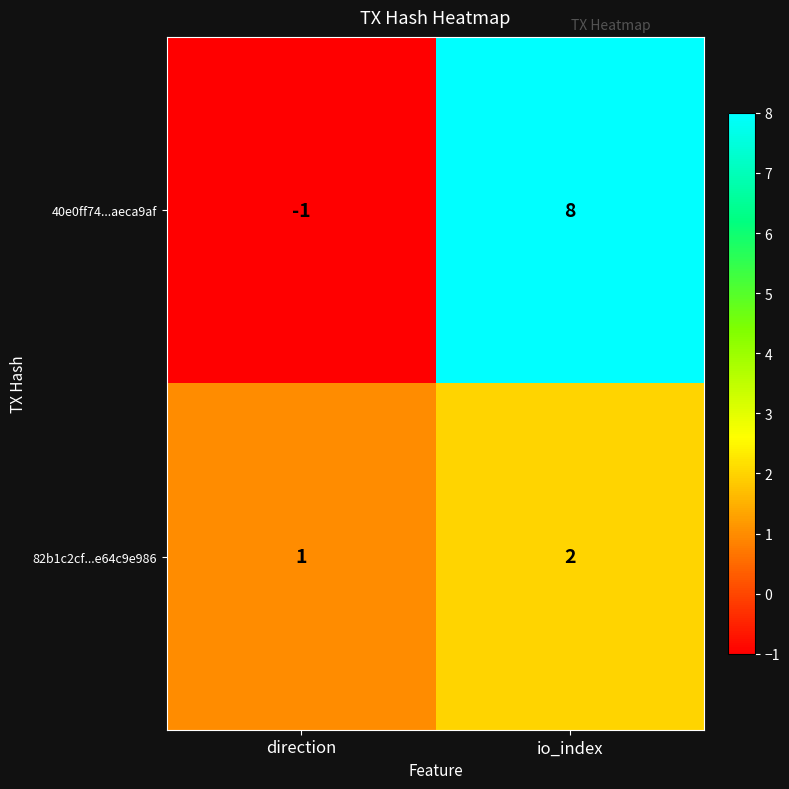

What is the difference between the 40e0ff74...aeca9af values at direction and io_index?

9